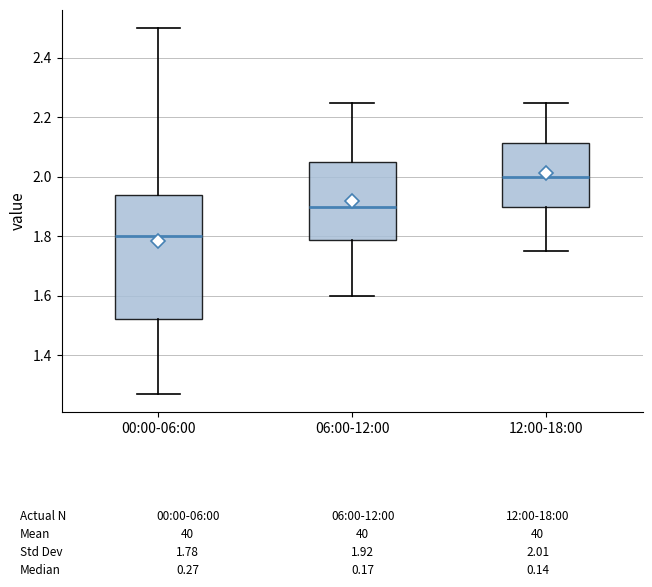

Reading left to right, transcribe this box plot: for each box, give where its median line is, the range the box spans, and where its two whiskers end, as read against the y-axis. The values are not printed on the chart, so give them approximately, as read against the axis.

00:00-06:00: median 1.80, box 1.52 to 1.94, whiskers 1.28 to 2.50
06:00-12:00: median 1.90, box 1.78 to 2.06, whiskers 1.60 to 2.26
12:00-18:00: median 2.00, box 1.90 to 2.12, whiskers 1.76 to 2.26